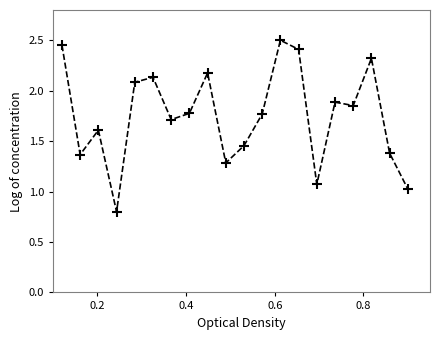

What is the sum of all values?

35.1